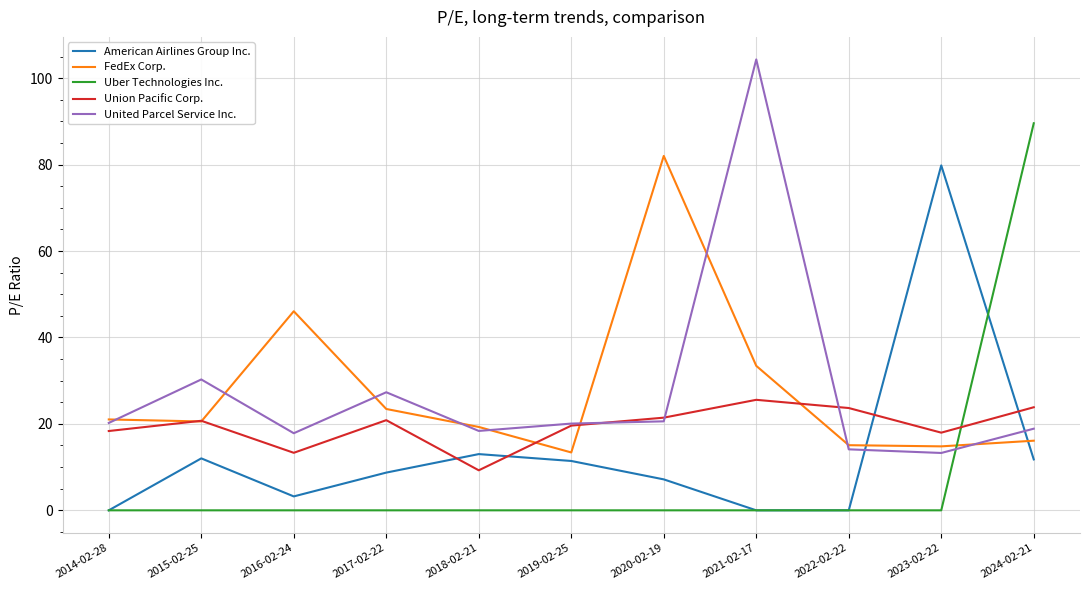

What is the highest value of the Union Pacific Corp. series?

25.6